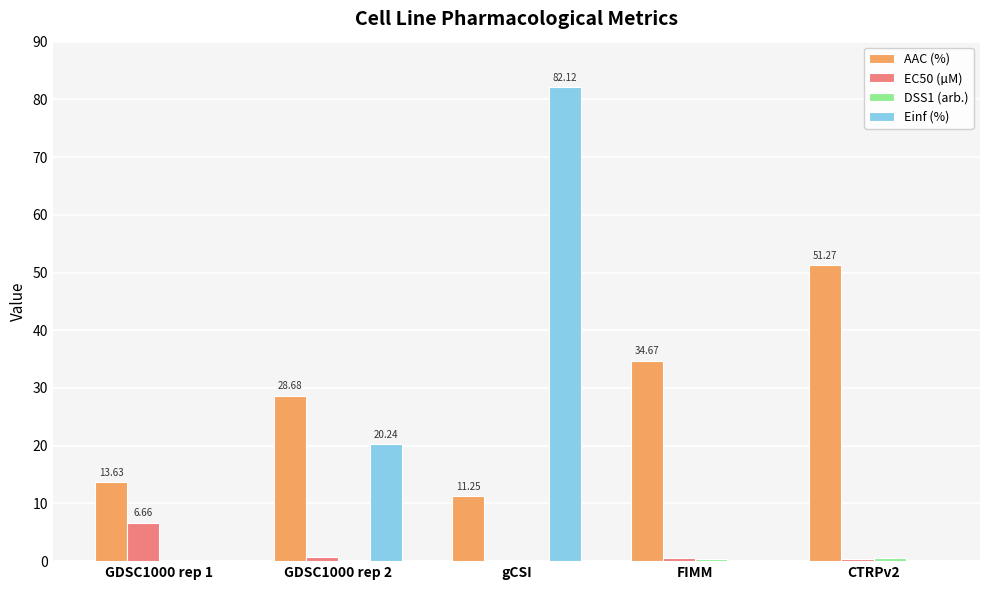

Which series changed the most between GDSC1000 rep 1 and CTRPv2?

AAC (%)